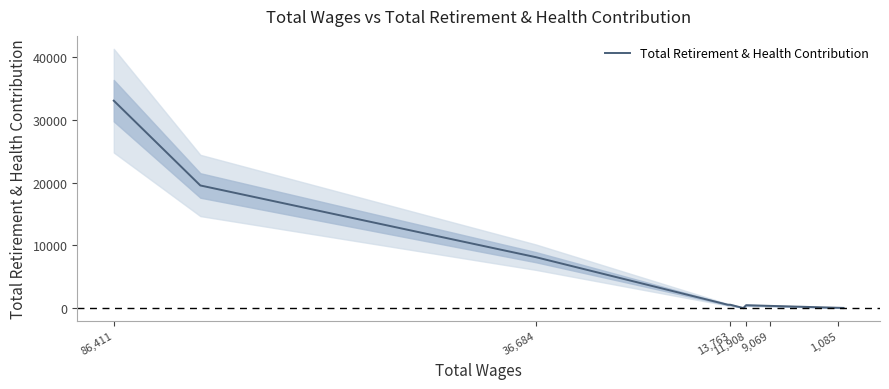

At which label does the data first exceed 447?

86,411